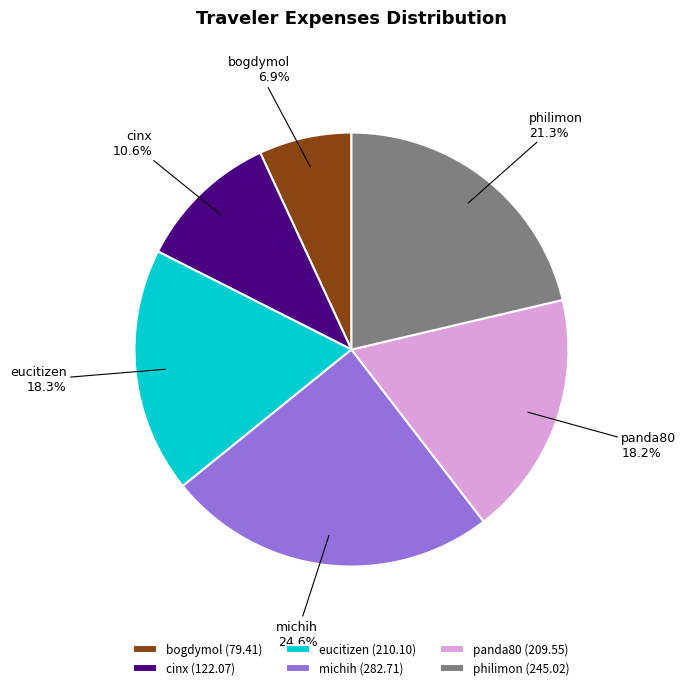

Is it true that panda80 is 18% of the pie?

True